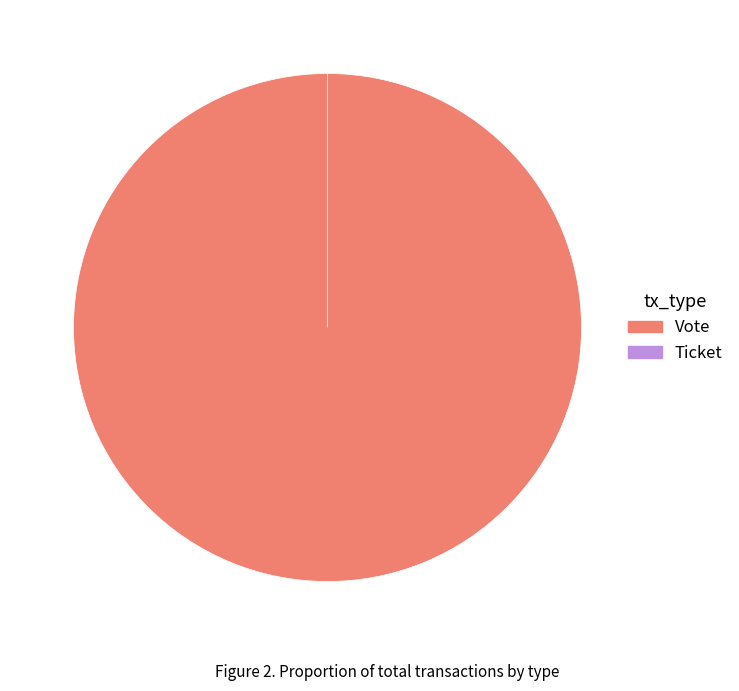

Is there any slice that represents more than half of the pie?

Yes